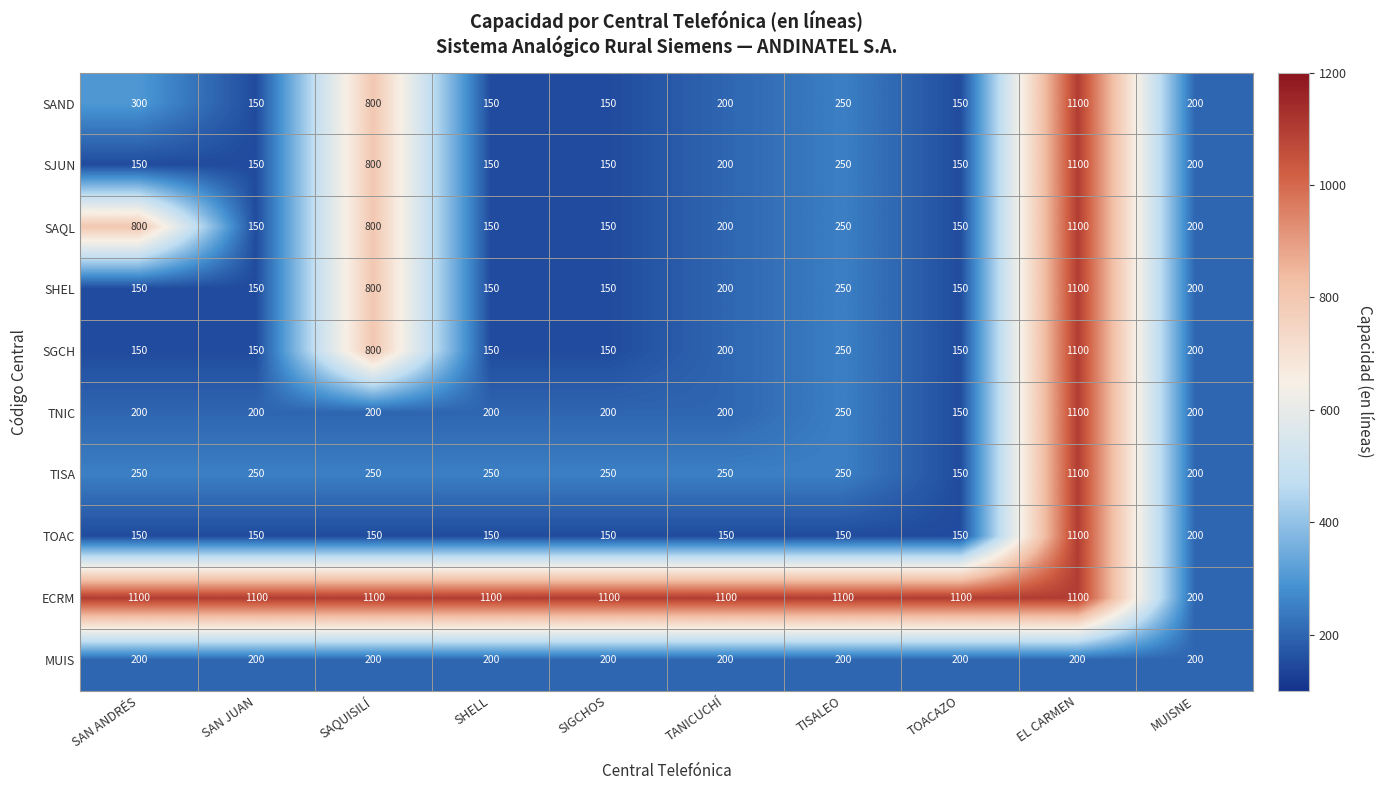

Which series changed the most between SAN ANDRÉS and TISALEO?

SAQL